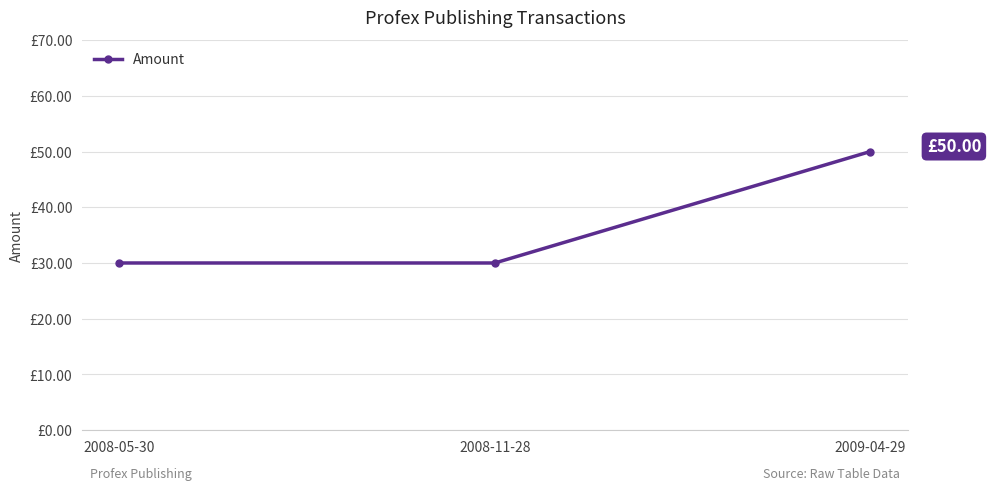

What is the label of the 2nd point from the right?

2008-11-28